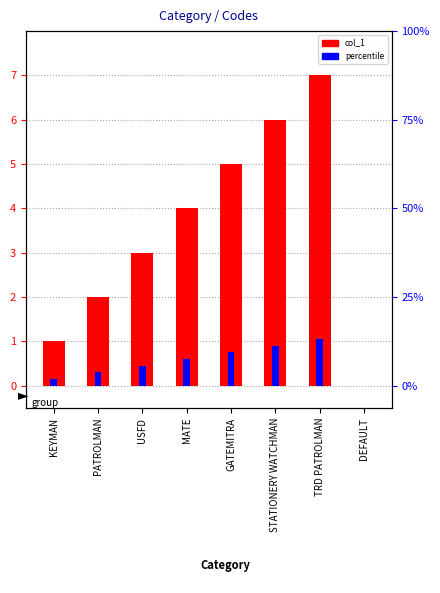

At GATEMITRA, list the series in order from largest to smallest.

col_1, percentile